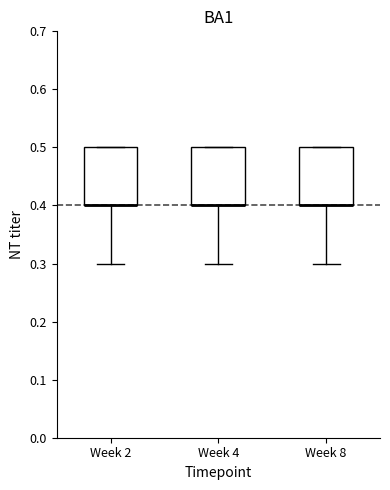

Where is the upper edge of the box for Week 2 on the y-axis? The values are not printed on the chart, so give them approximately, as read against the axis.

0.5